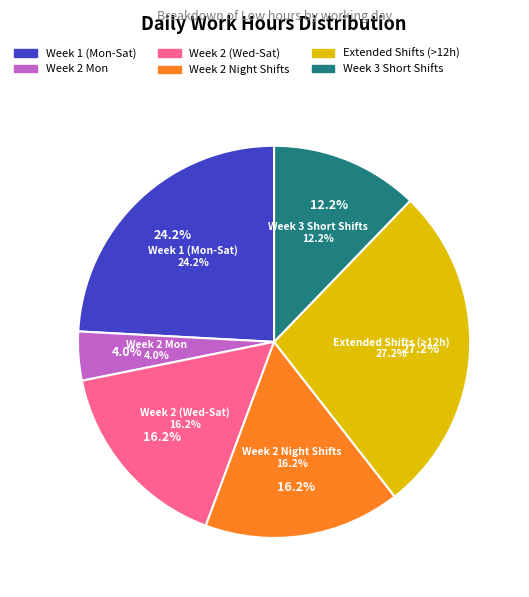

Is there a majority slice in this chart?

No